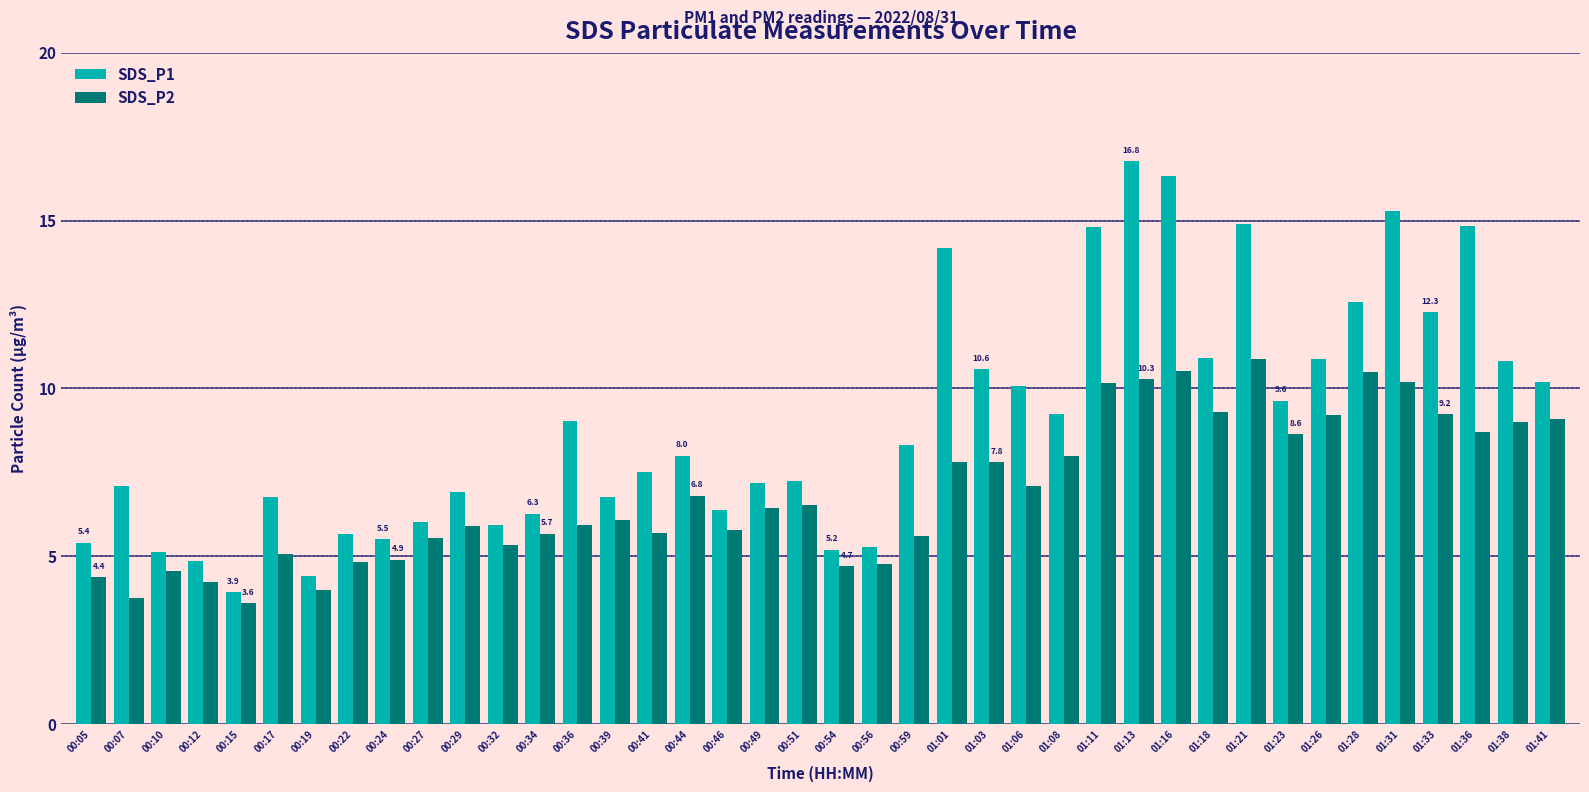

What is the value of the SDS_P2 bar at the 16th from the left?

5.7